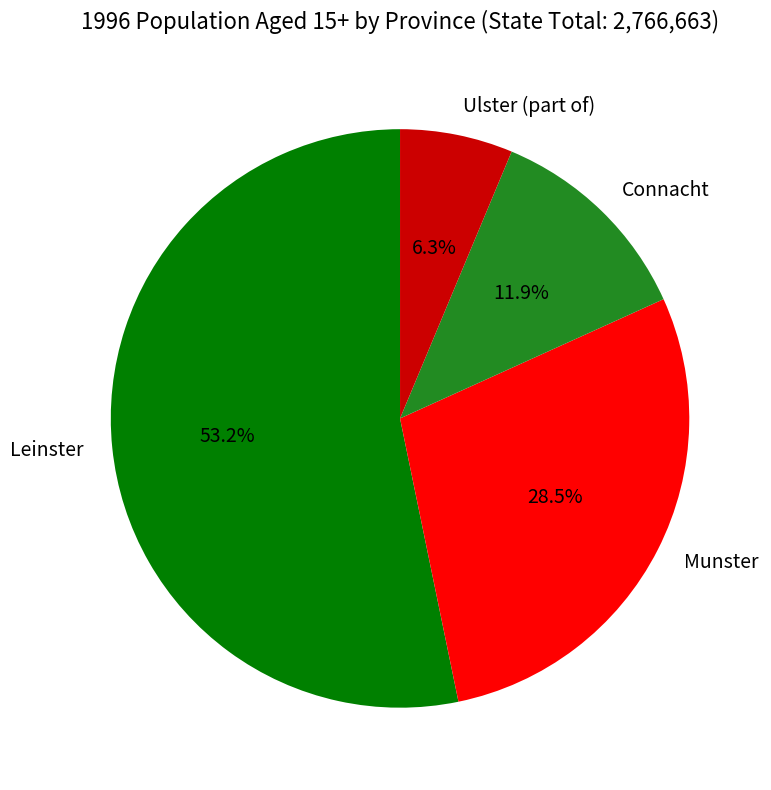

Rank the categories by value from highest to lowest.

Leinster, Munster, Connacht, Ulster (part of)